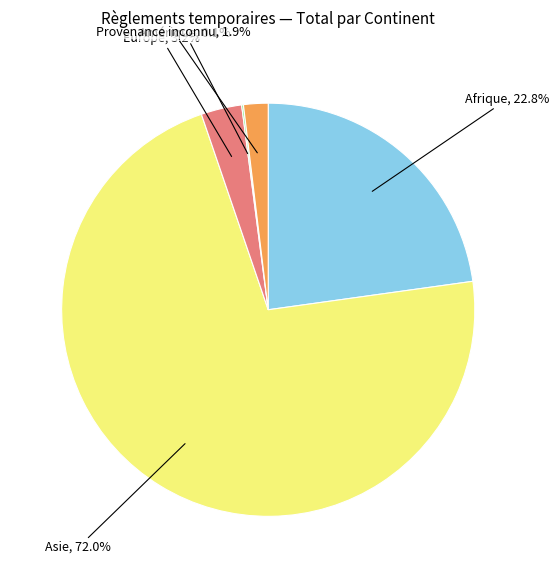

To the nearest percent, what is the average slice percentage?

20%